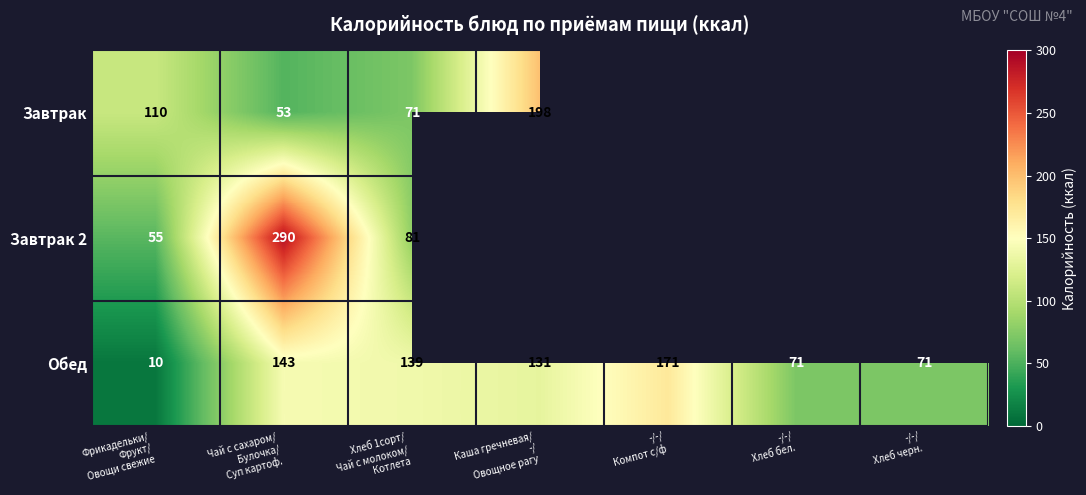

What is the average value of the Обед series?

105